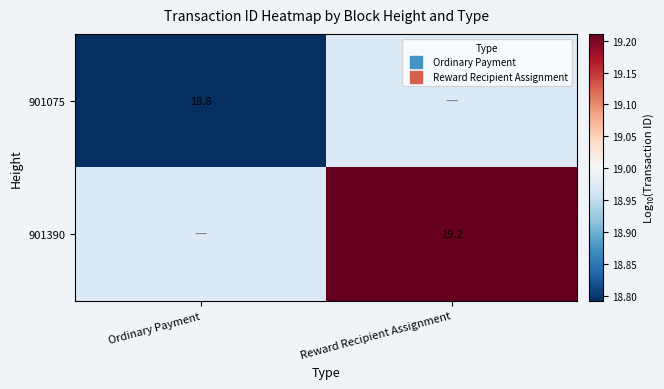

Which category has the highest value across all series?

Reward Recipient Assignment